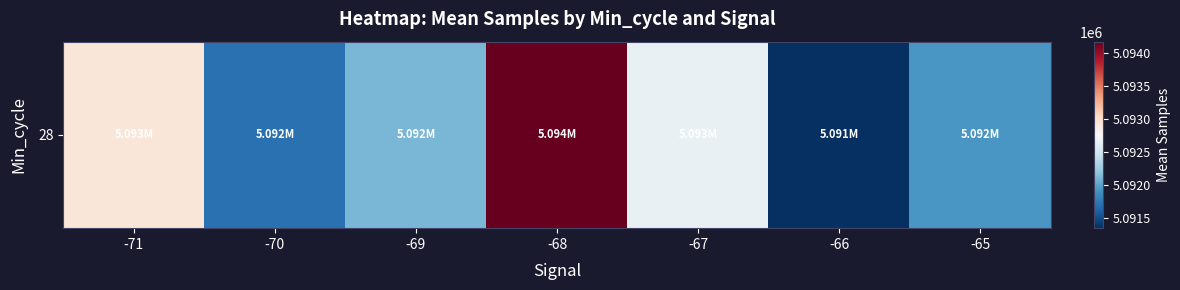

Which category has the lowest value across all series?

-66